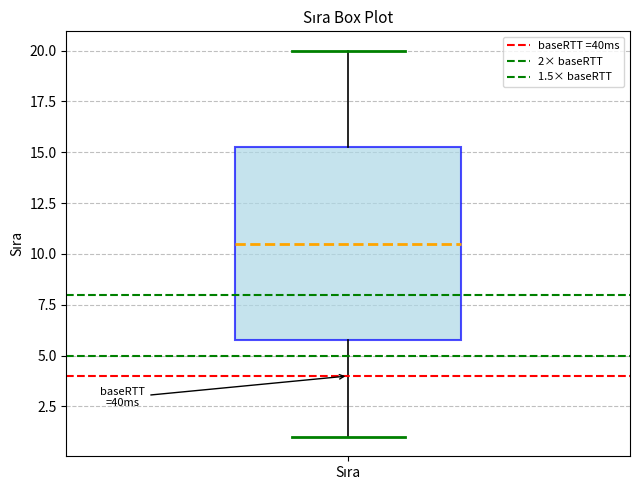

Where does the lower whisker of the box for Sıra end on the y-axis? The values are not printed on the chart, so give them approximately, as read against the axis.

1.0